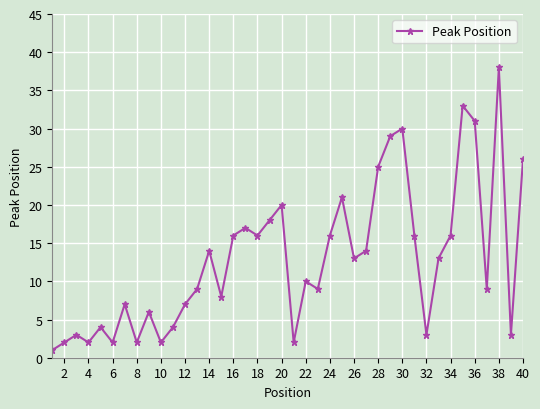

What is the greatest value displayed?

38